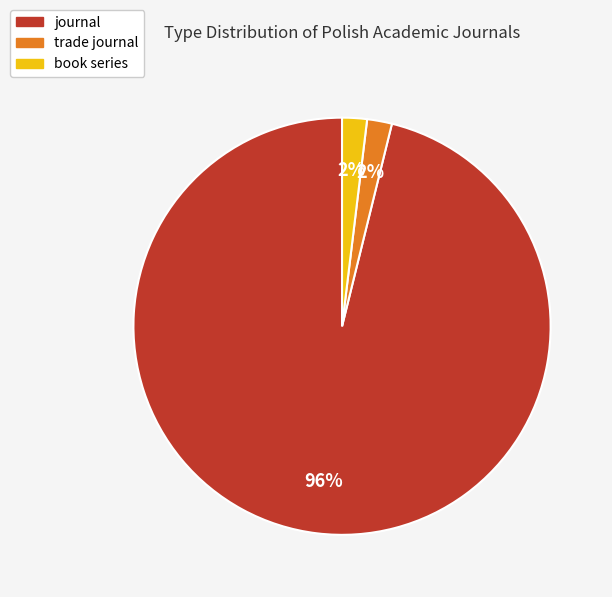

Count the number of slices in the pie.

3